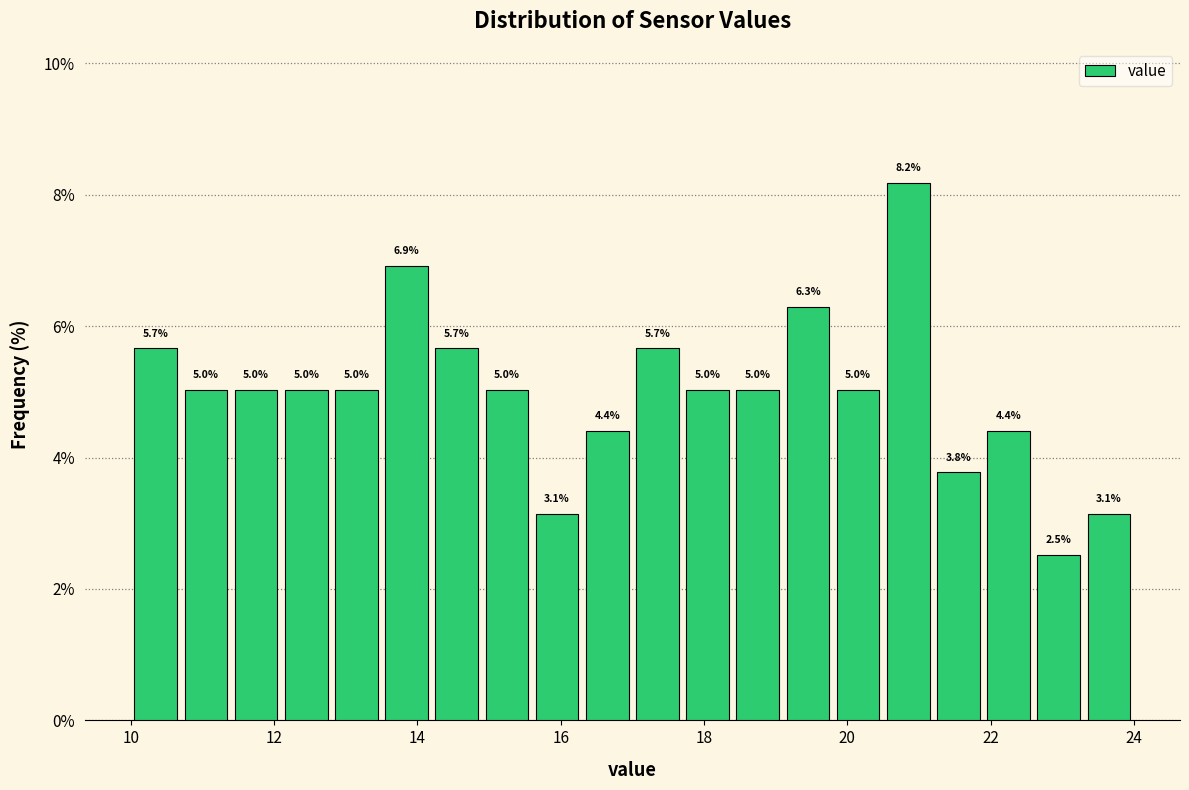

Read against the x-axis, roughly where is the centre of the tallest bar?

20.8